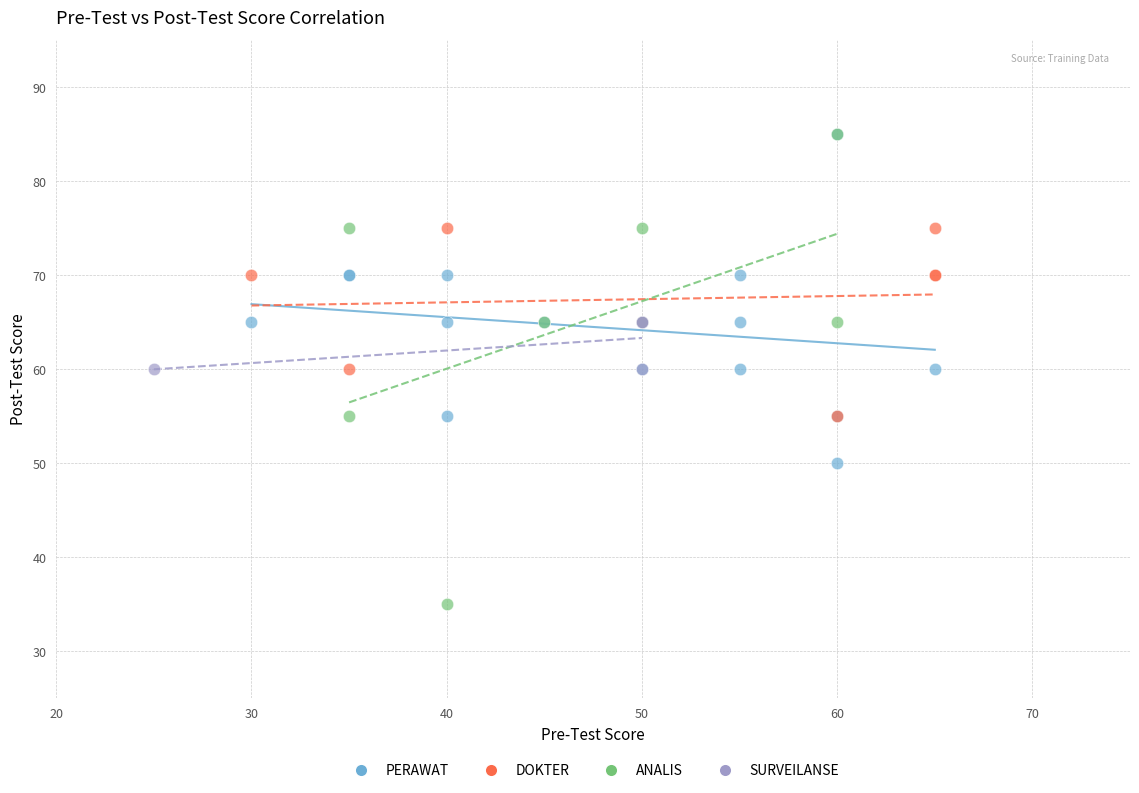

Which series contains the lowest Y value?

ANALIS